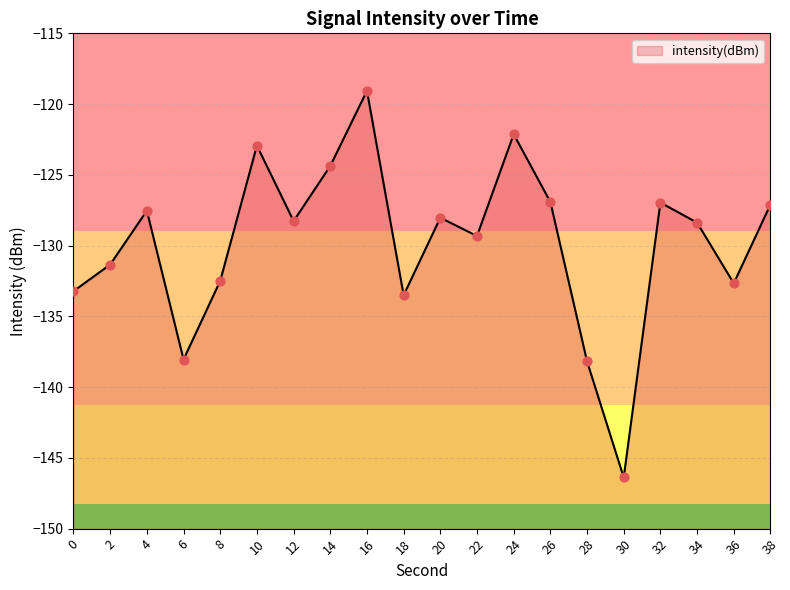

Which has a higher value, 20 or 12?

20